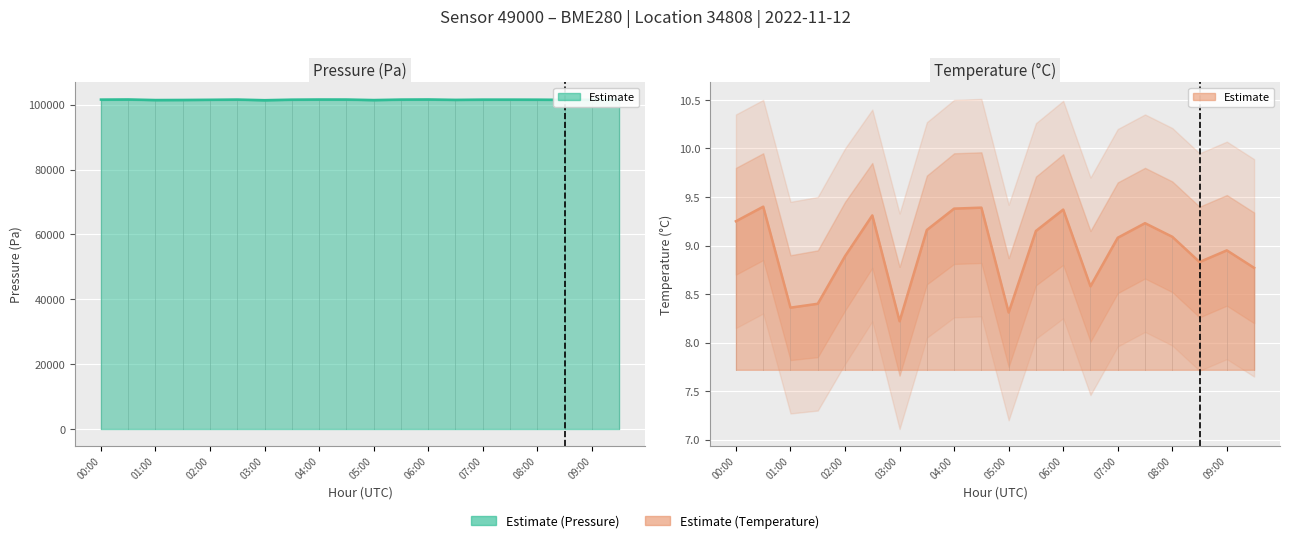

In pressure_upper, how many points are higher than both neighbors (excluding endpoints)?

5